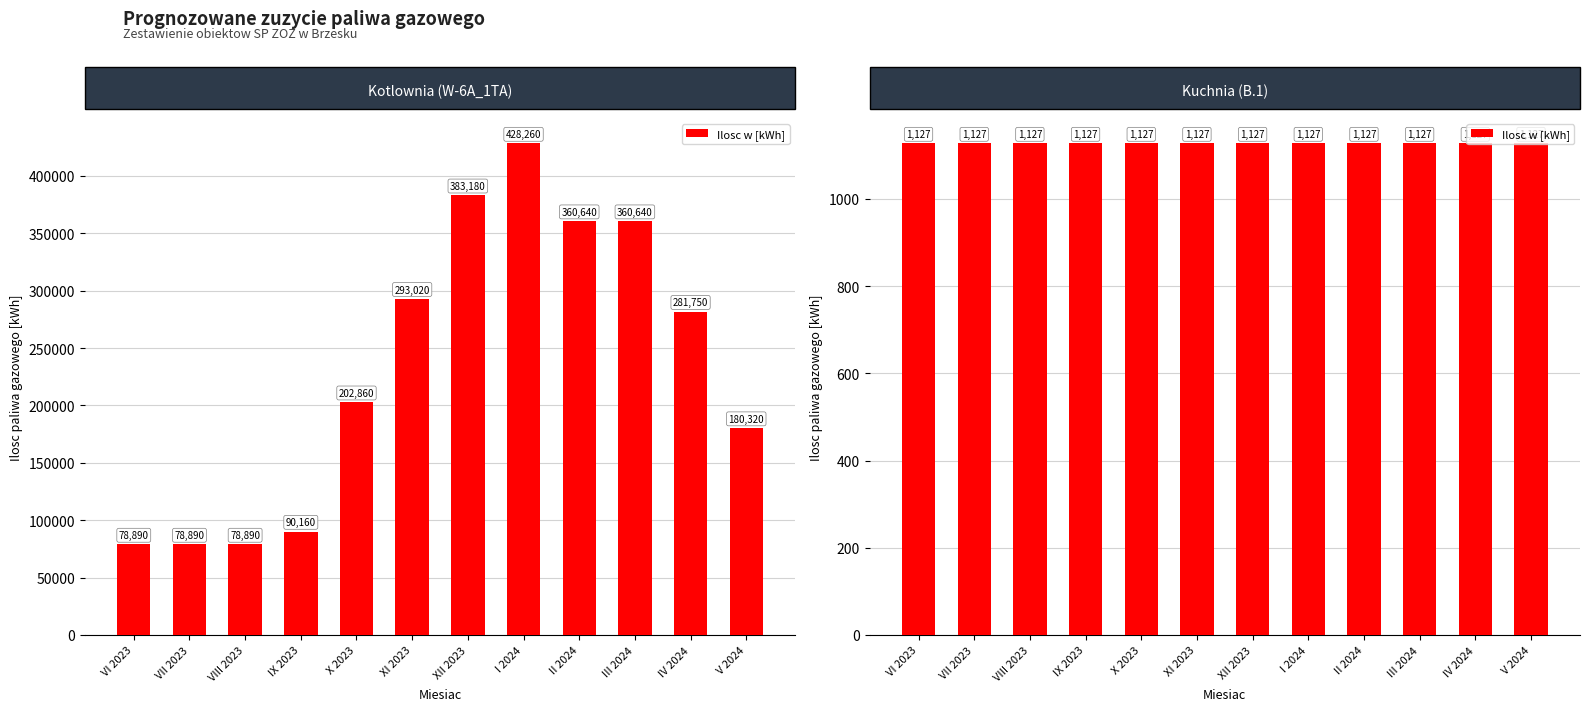

What is the ratio of the value at X 2023 to the value at VI 2023?

2.6